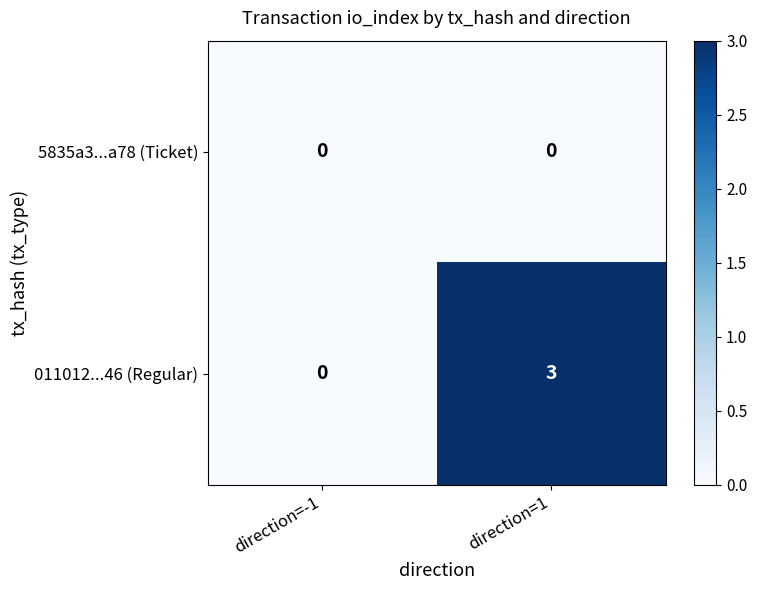

Count the number of data series in this chart.

2